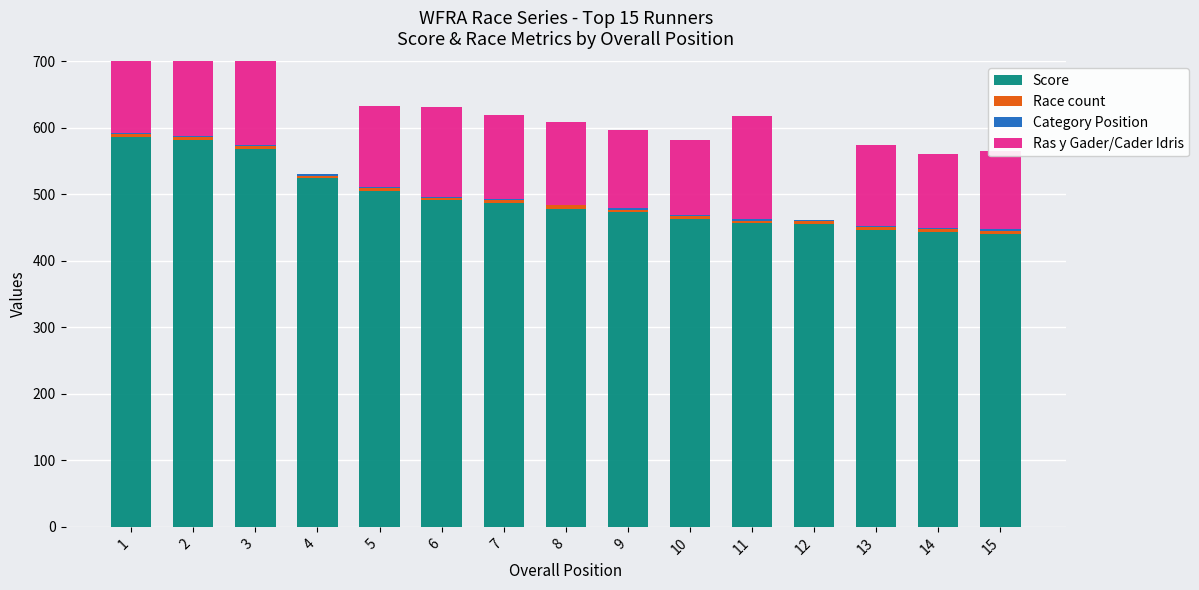

What is the value of the Race count bar at the 9th from the left?

4.0